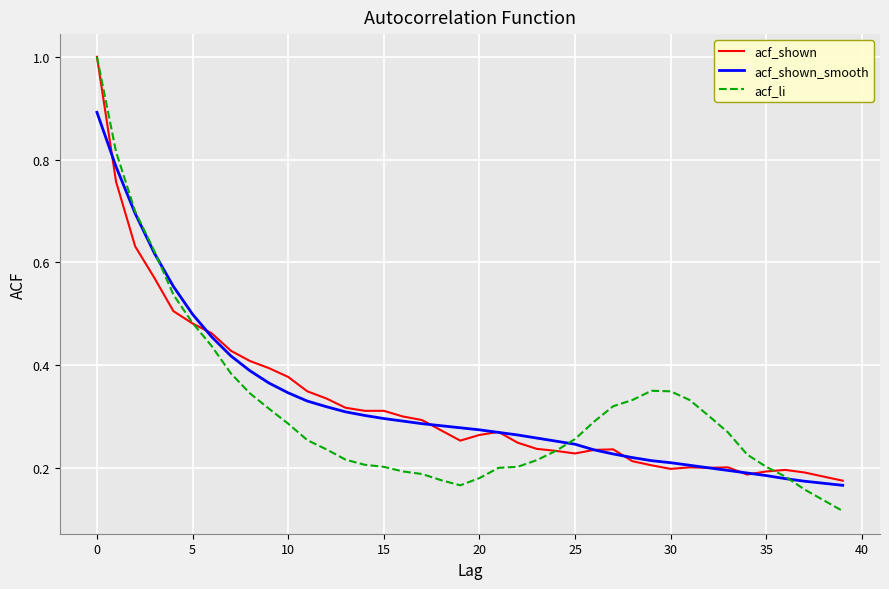

Which series has the largest range (max minus min)?

acf_li